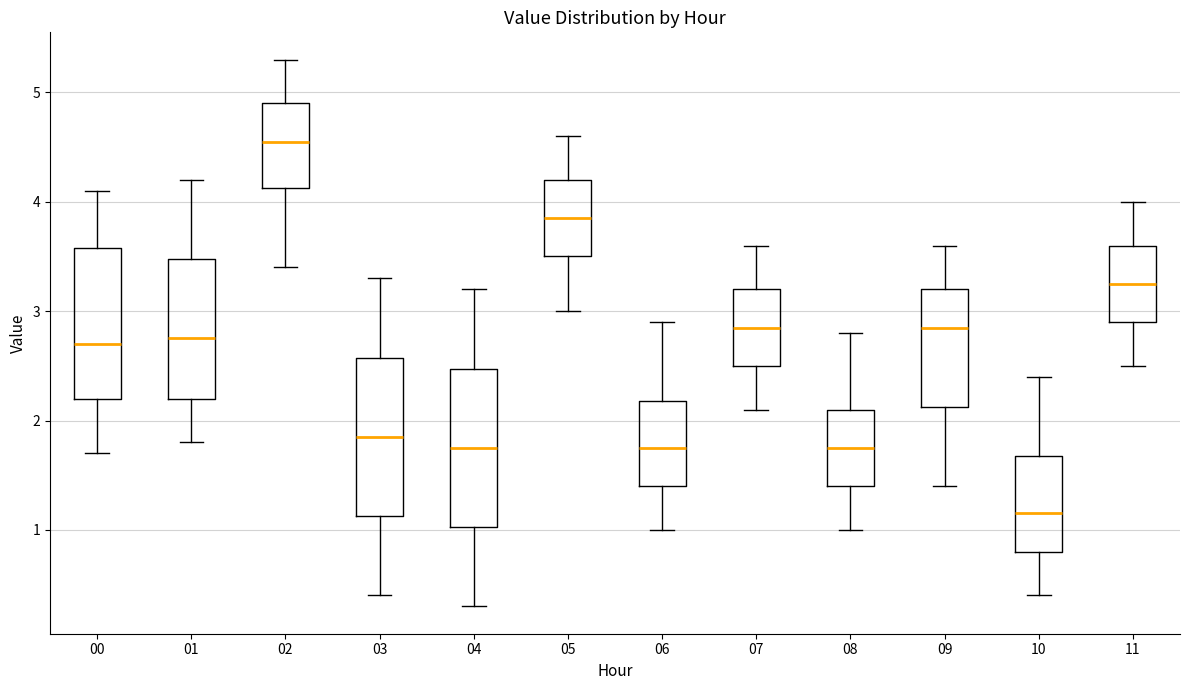

Which box has the lowest median line?

10